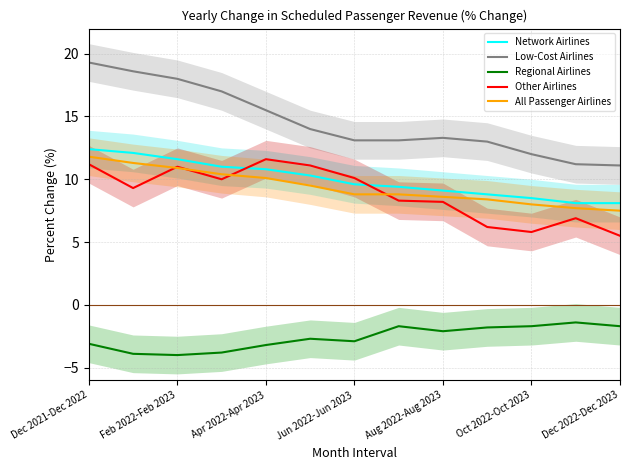

True or false: Network Airlines and Regional Airlines intersect in this chart.

False